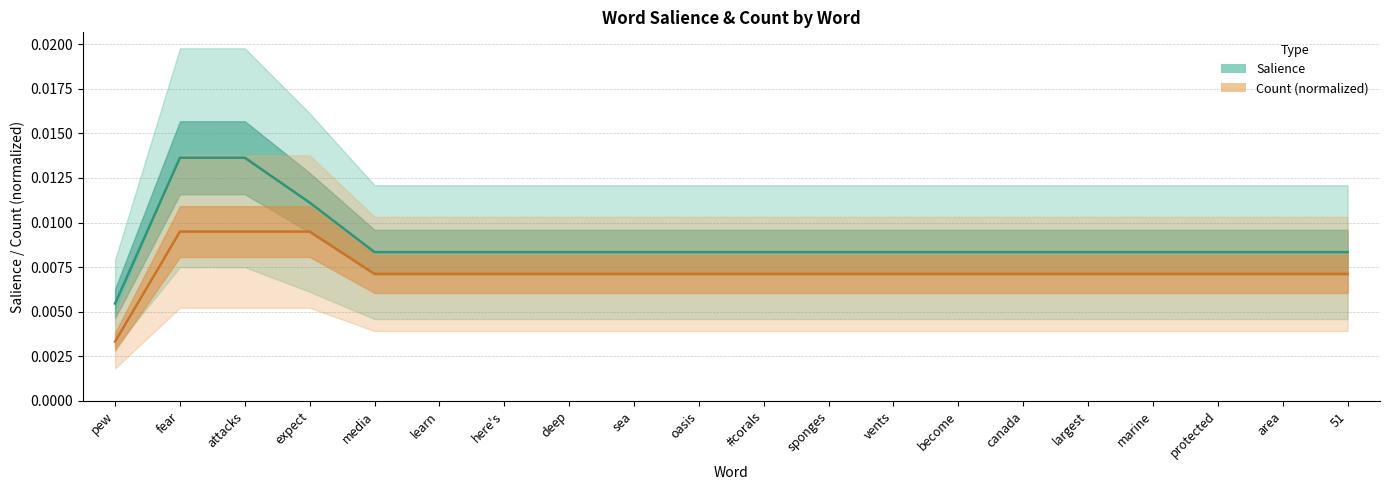

How many series are shown in this chart?

2